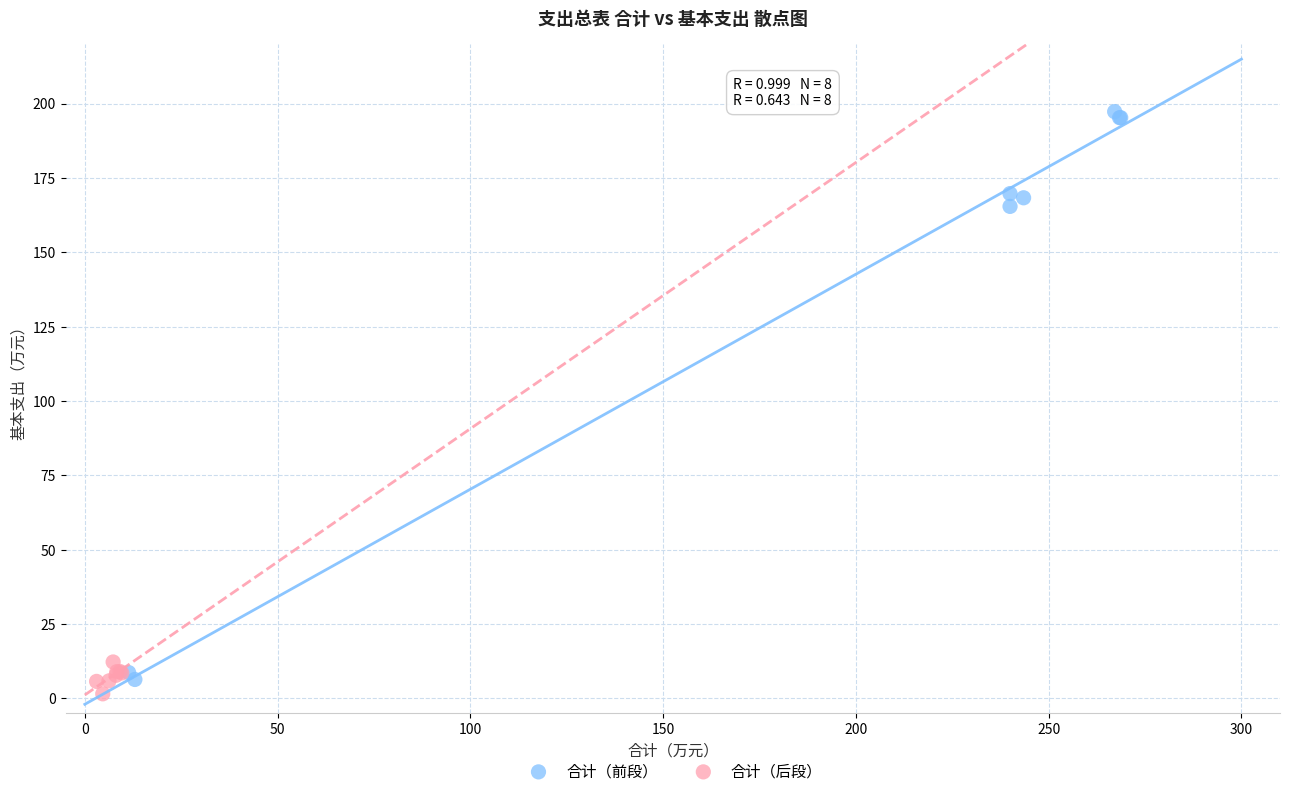

What are all the series names shown in the legend?

合计（前段）, 合计（后段）